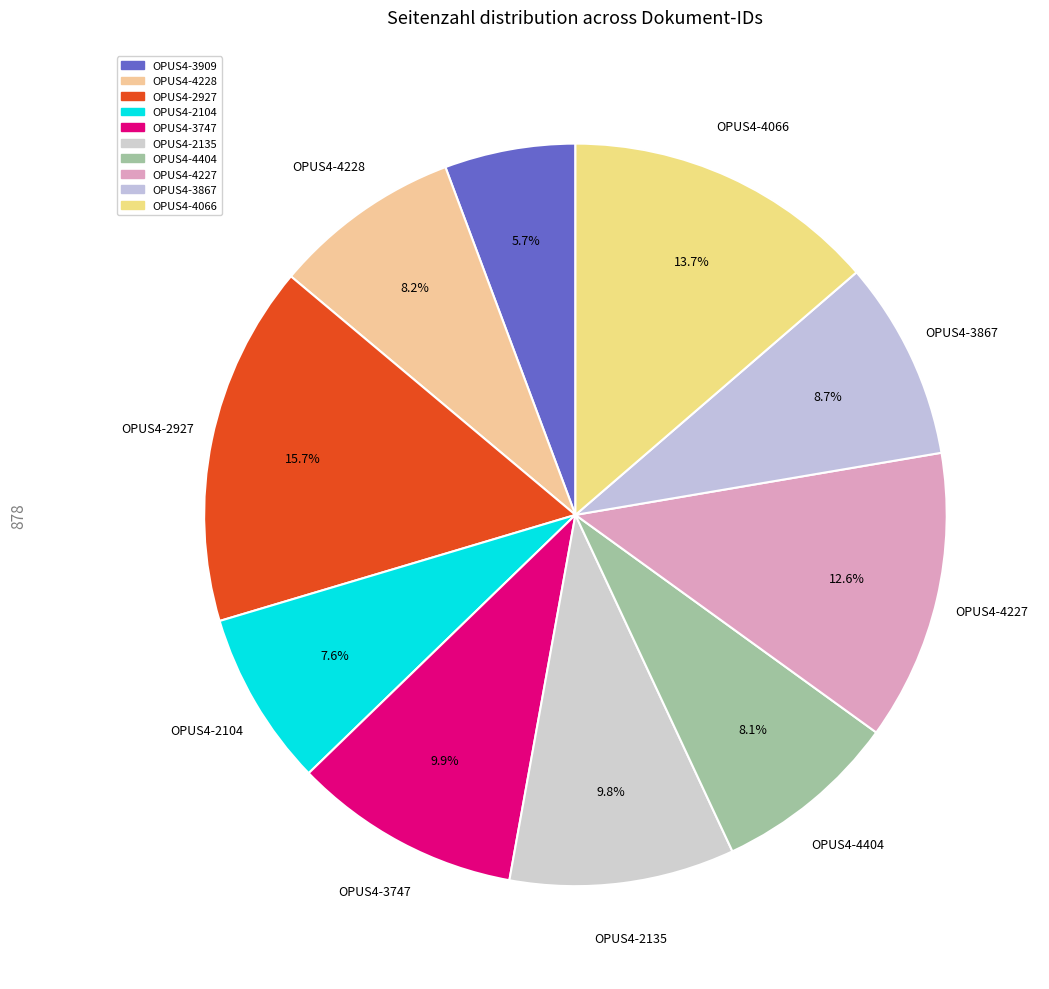

To the nearest percent, what is the average slice percentage?

10%